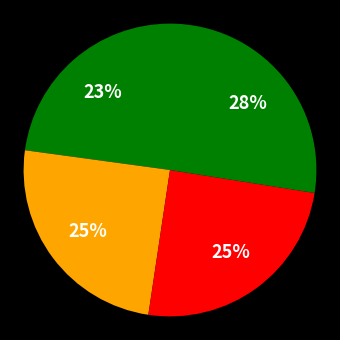

How many slices are in this pie chart?

4